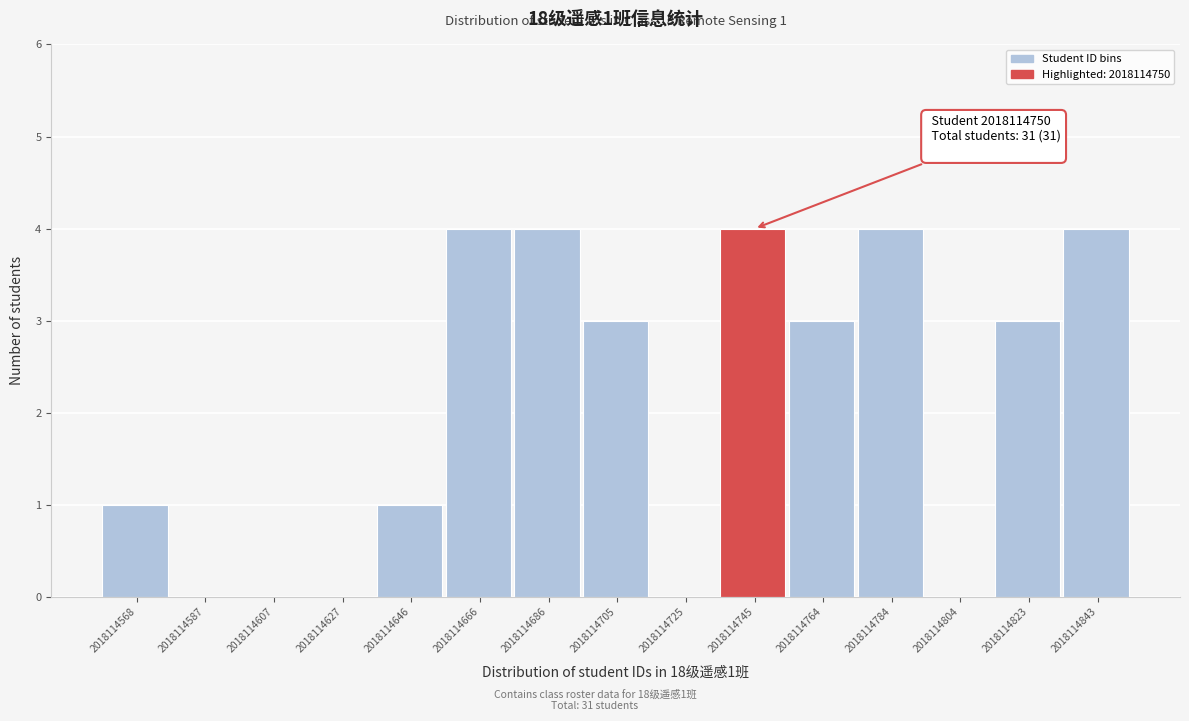

Reading left to right, list all the values displayed in this chart.

2018114568=1	2018114587=0	2018114607=0	2018114627=0	2018114646=1	2018114666=4	2018114686=4	2018114705=3	2018114725=0	2018114745=4	2018114764=3	2018114784=4	2018114804=0	2018114823=3	2018114843=4